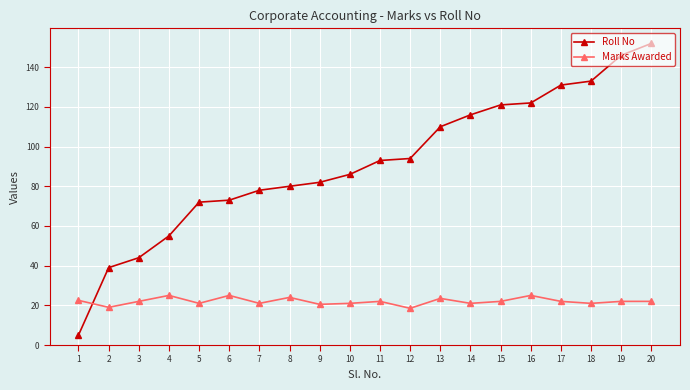

Where is the first local minimum for Marks Awarded?

2